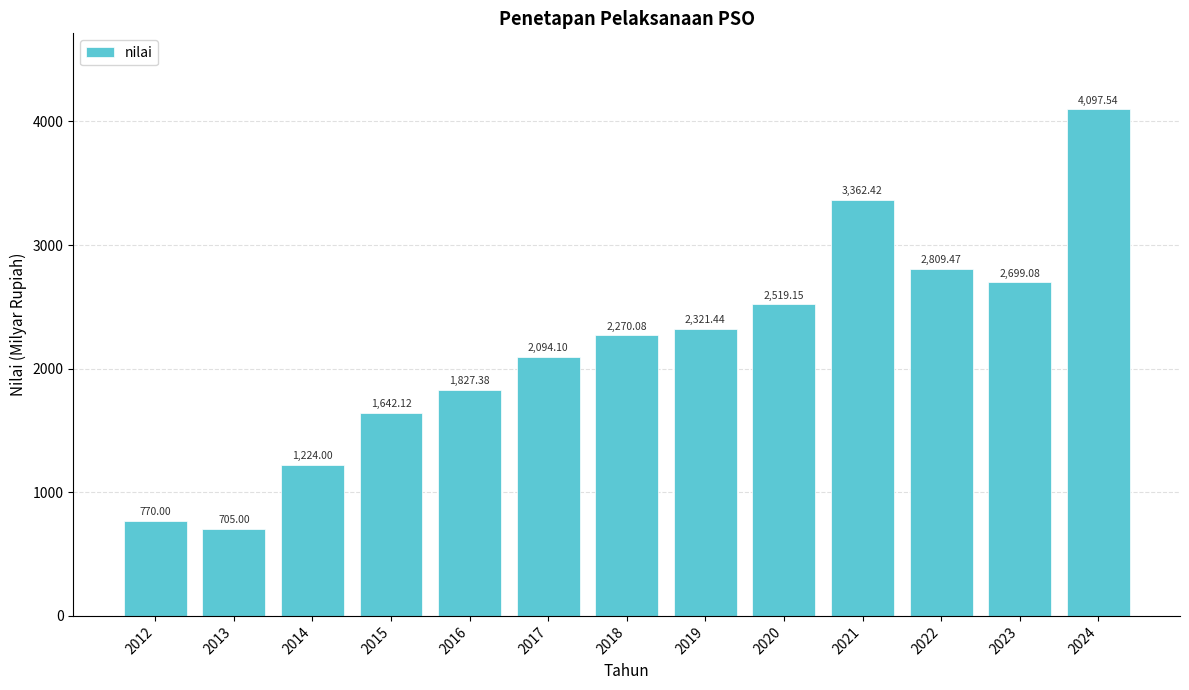

How many data points are above 2270?

7